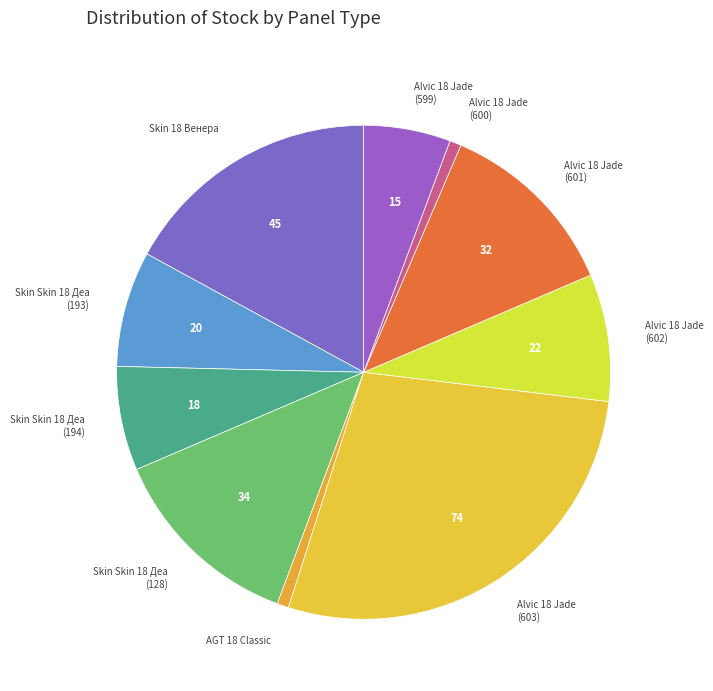

Which slice is the largest?

Alvic 18 Jade (603)